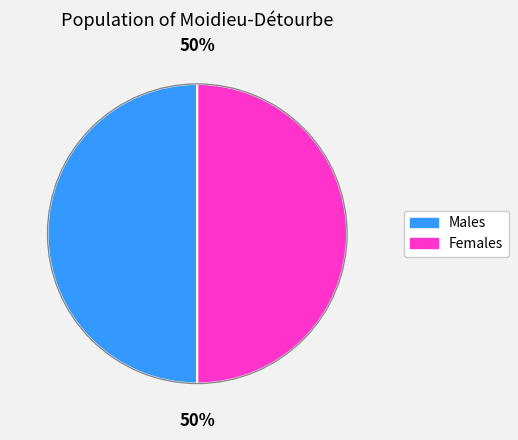

How many slices are in this pie chart?

2